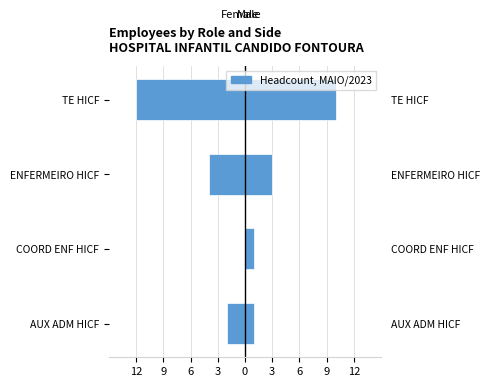

How many groups of bars are there?

4